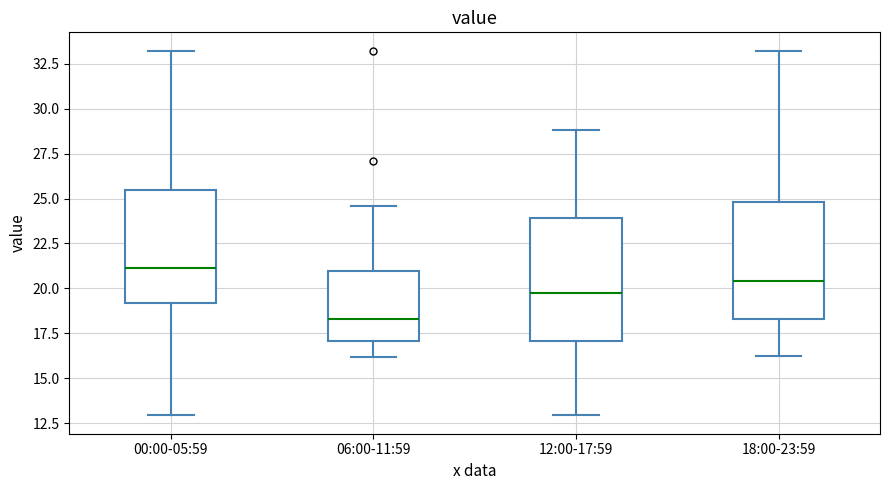

Reading left to right, transcribe this box plot: for each box, give where its median line is, the range the box spans, and where its two whiskers end, as read against the y-axis. The values are not printed on the chart, so give them approximately, as read against the axis.

00:00-05:59: median 21.0, box 19.0 to 25.5, whiskers 13.0 to 33.0
06:00-11:59: median 18.5, box 17.0 to 21.0, whiskers 16.0 to 24.5
12:00-17:59: median 20.0, box 17.0 to 24.0, whiskers 13.0 to 29.0
18:00-23:59: median 20.5, box 18.5 to 25.0, whiskers 16.0 to 33.0